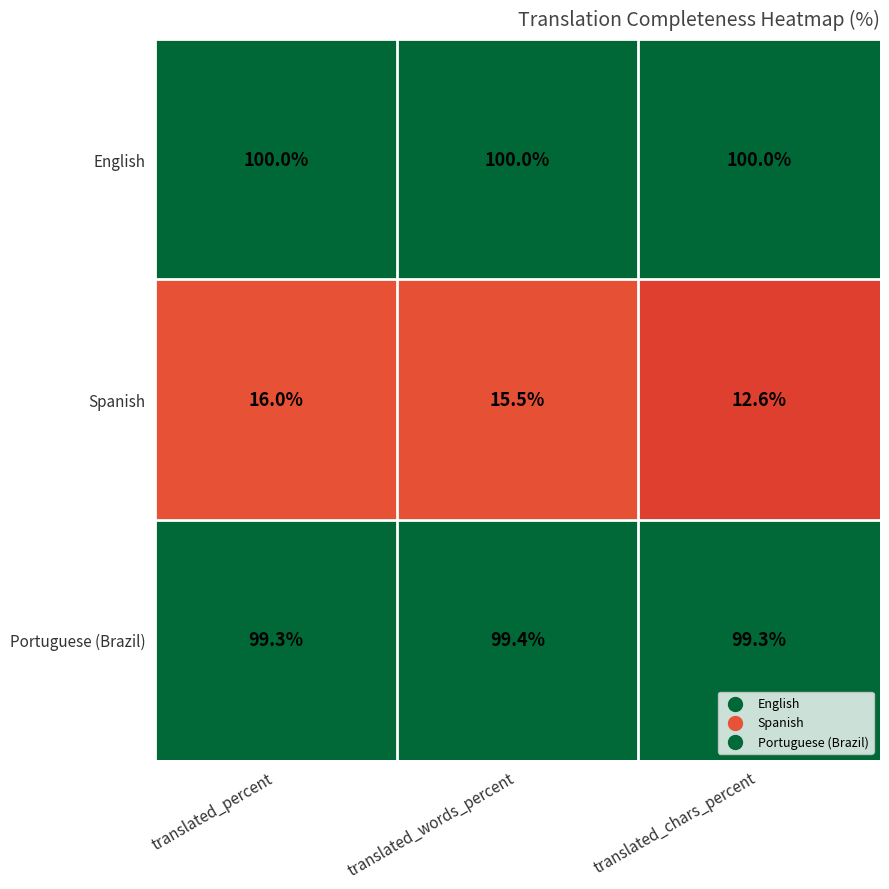

What is the sum of the English values at translated_percent and translated_chars_percent?

200.0